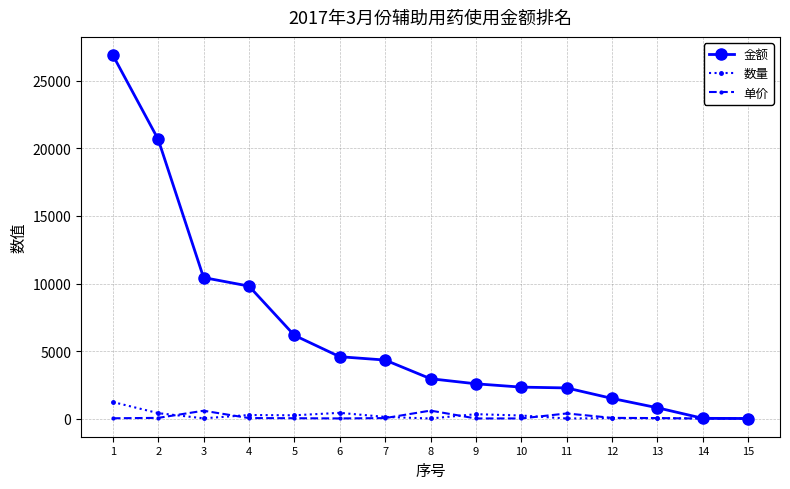

Which series has the largest total across all categories?

金额